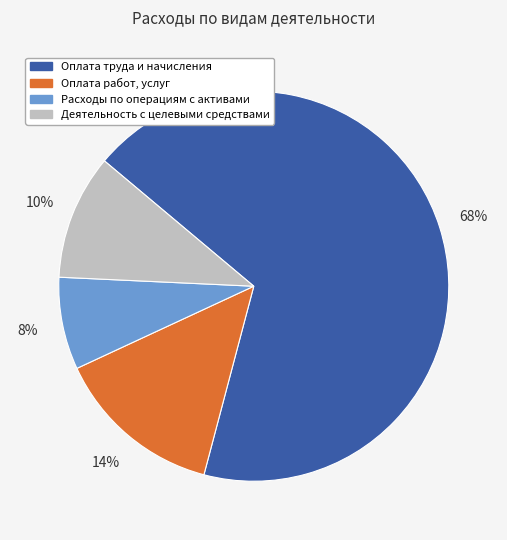

Which slice represents more than half of the pie?

Оплата труда и начисления